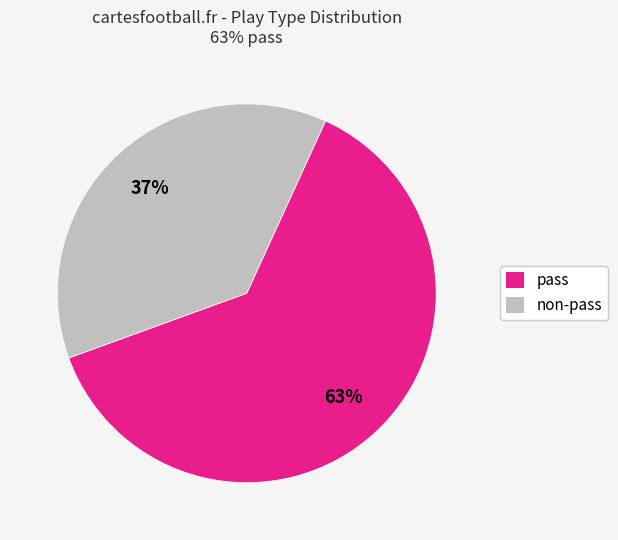

To the nearest percent, what percentage of the pie is pass?

63%